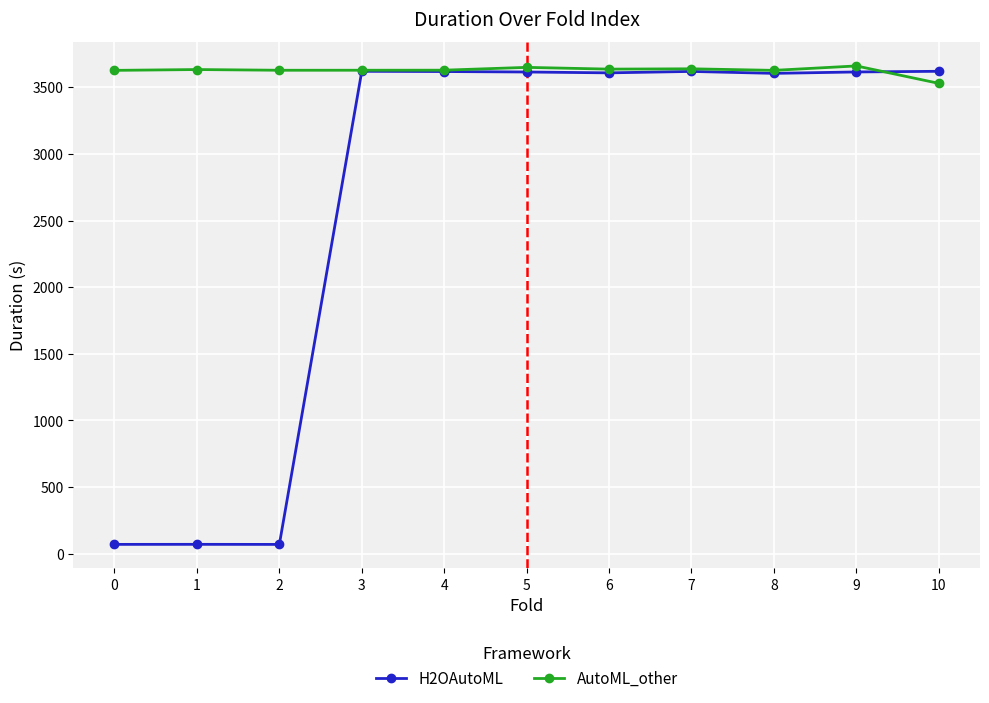

Does the chart display data point markers on the line(s)?

Yes